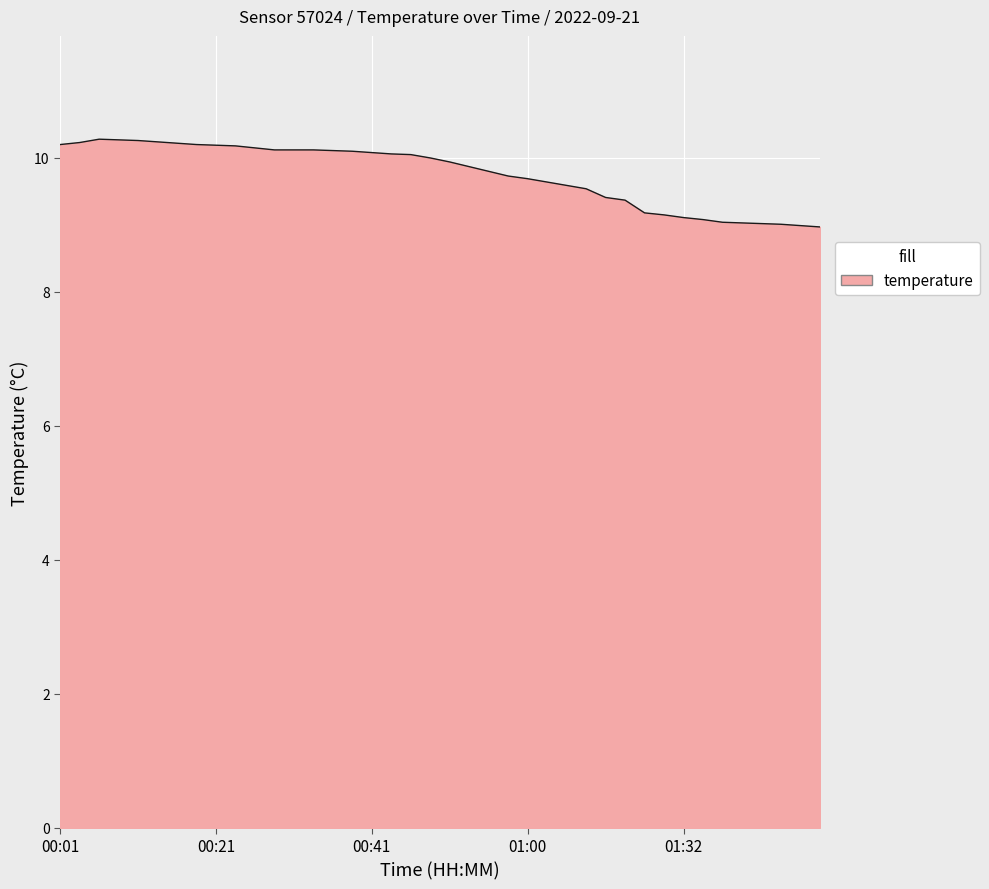

What is the smallest value displayed?

9.0